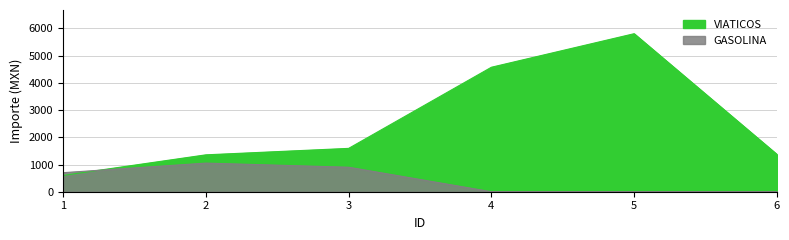

Rank the categories by VIATICOS value from lowest to highest.

1, 2, 6, 3, 4, 5